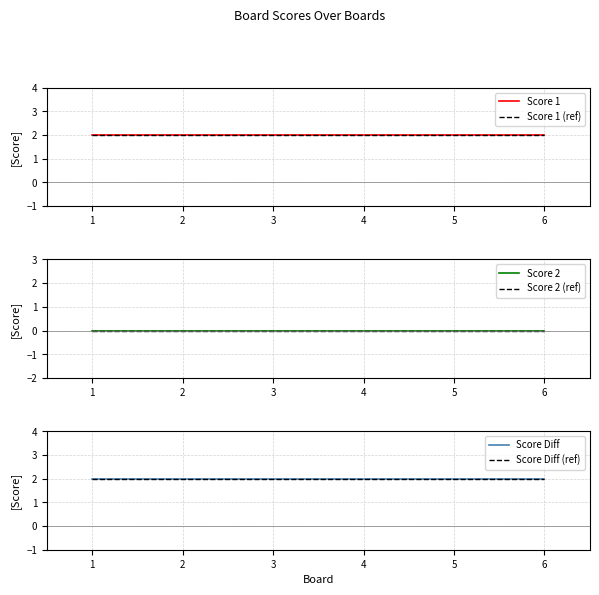

Rank the series at 2 from highest to lowest value.

Score 1, Score 1 (ref), Score Diff, Score Diff (ref), Score 2, Score 2 (ref)